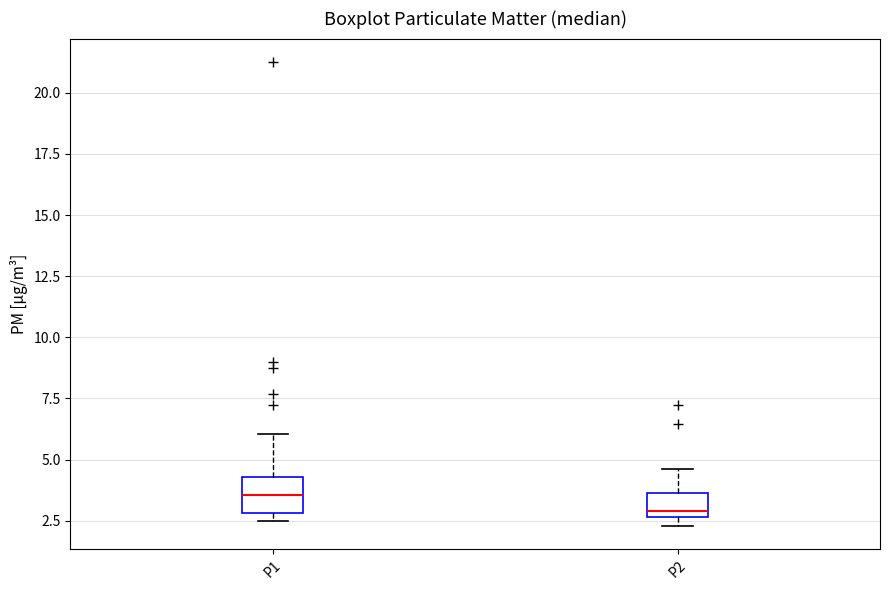

Where does the upper whisker of the box for P2 end on the y-axis? The values are not printed on the chart, so give them approximately, as read against the axis.

4.5